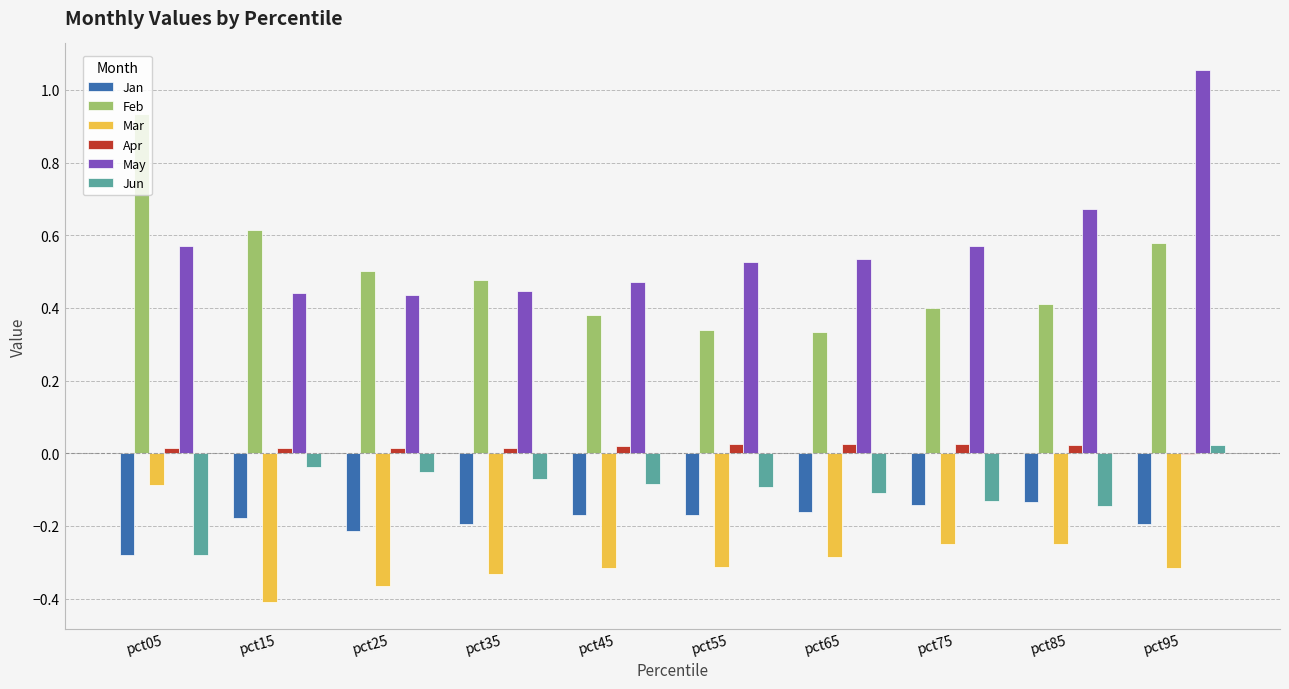

Which series changed the most between pct55 and pct95?

May